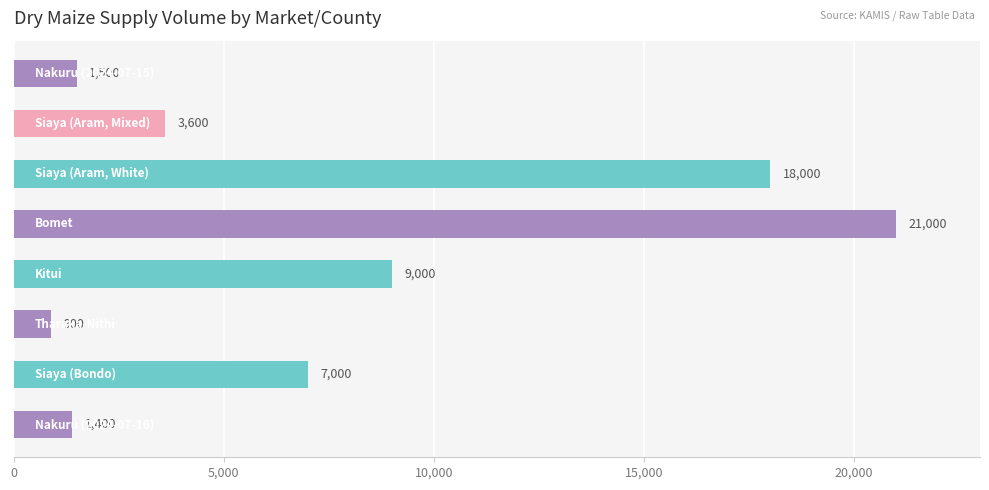

What is the greatest value displayed?

21000